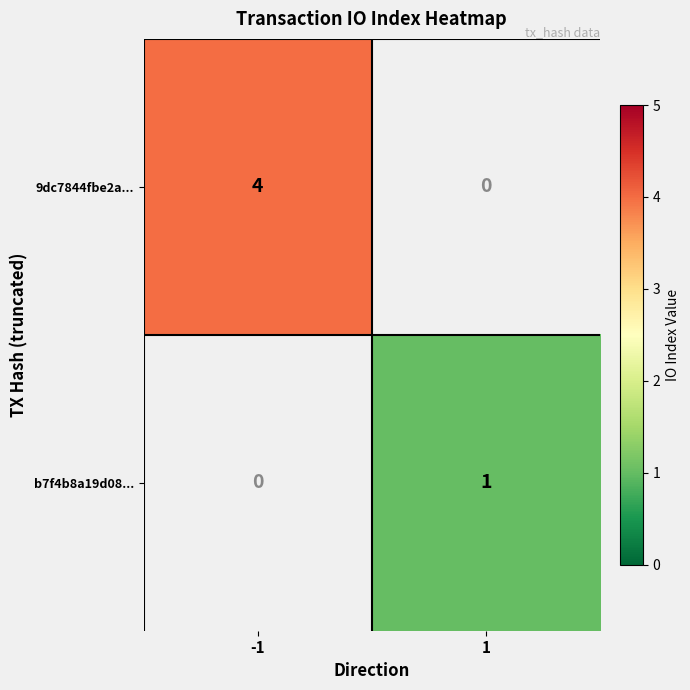

The b7f4b8a19d08... series shows 1 at 1. True or false?

True